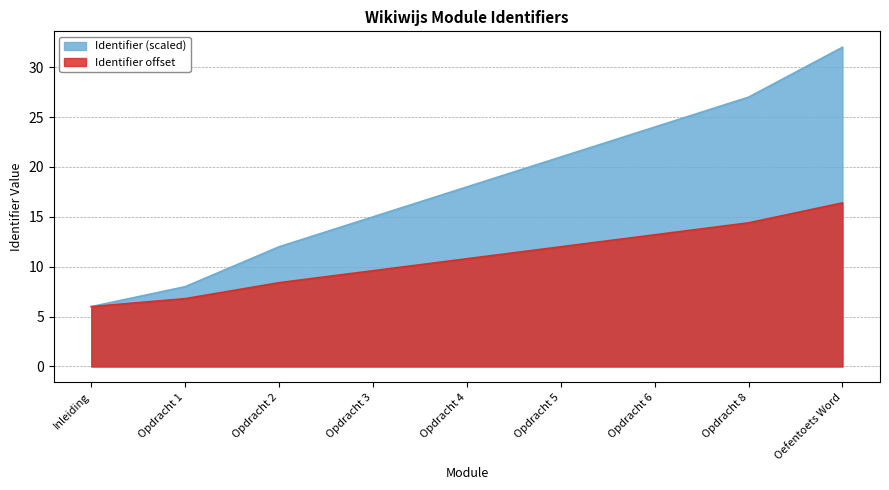

True or false: the data shows 7.8 at Opdracht 5.

False